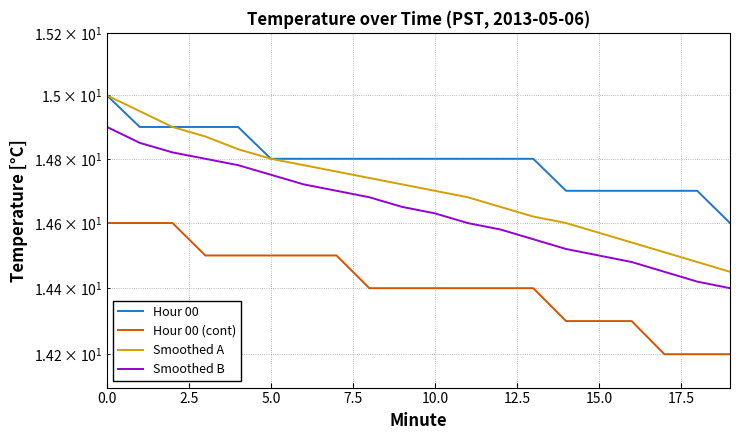

What is the difference between the second highest and minimum values in the Smoothed B series?

0.4